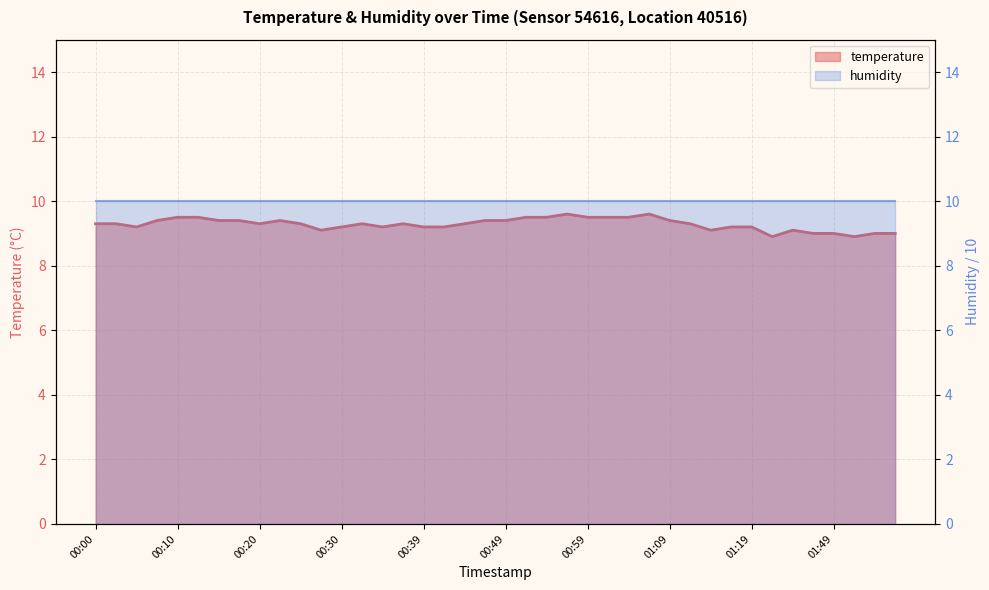

Approximately how many times larger is the value at 01:04 compared to 01:14?

1.0